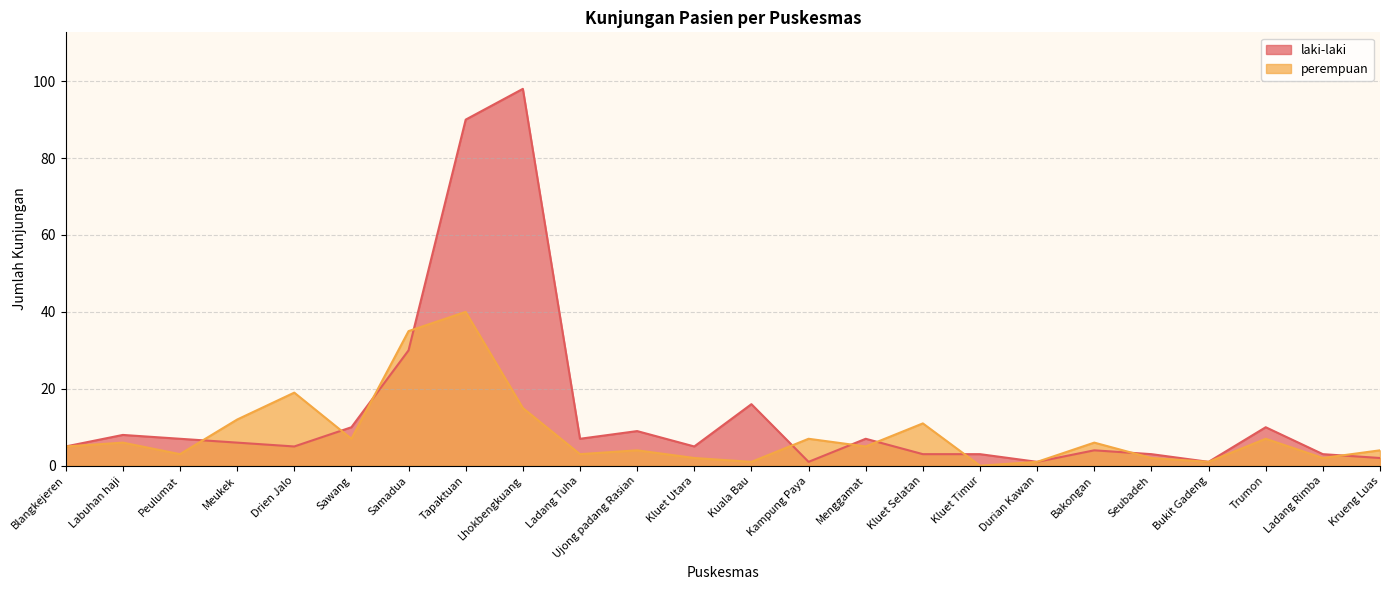

List the labels in order of laki-laki value, smallest first.

Kampung Paya, Durian Kawan, Bukit Gadeng, Krueng Luas, Kluet Selatan, Kluet Timur, Seubadeh, Ladang Rimba, Bakongan, Blangkejeren, Drien Jalo, Kluet Utara, Meukek, Peulumat, Ladang Tuha, Menggamat, Labuhan haji, Ujong padang Rasian, Sawang, Trumon, Kuala Bau, Samadua, Tapaktuan, Lhokbengkuang